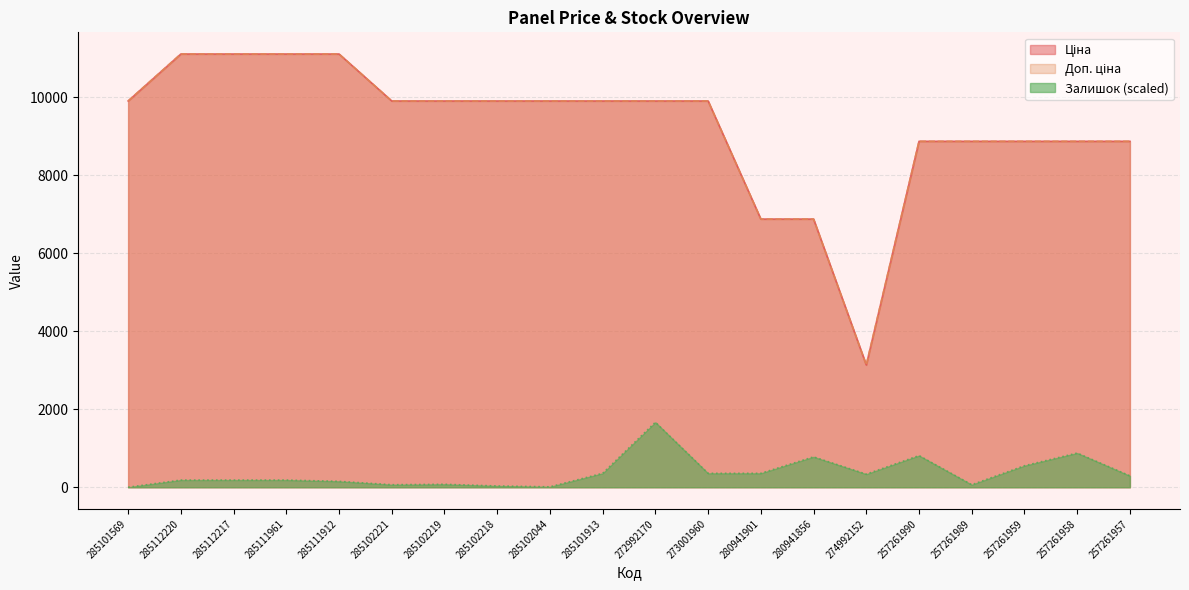

What is the sum of the Доп. ціна values at 280941901 and 285111912?

17993.1